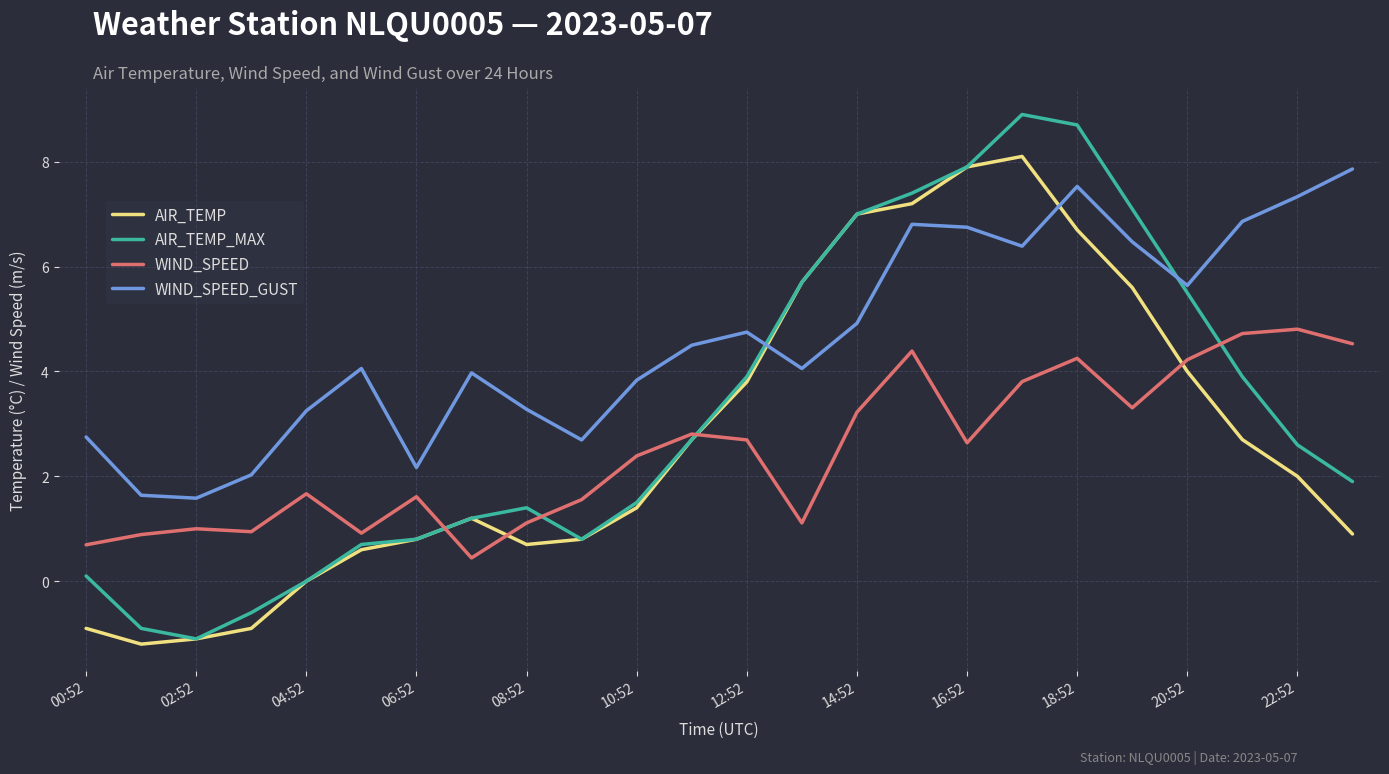

True or false: WIND_SPEED_GUST and AIR_TEMP intersect in this chart.

True